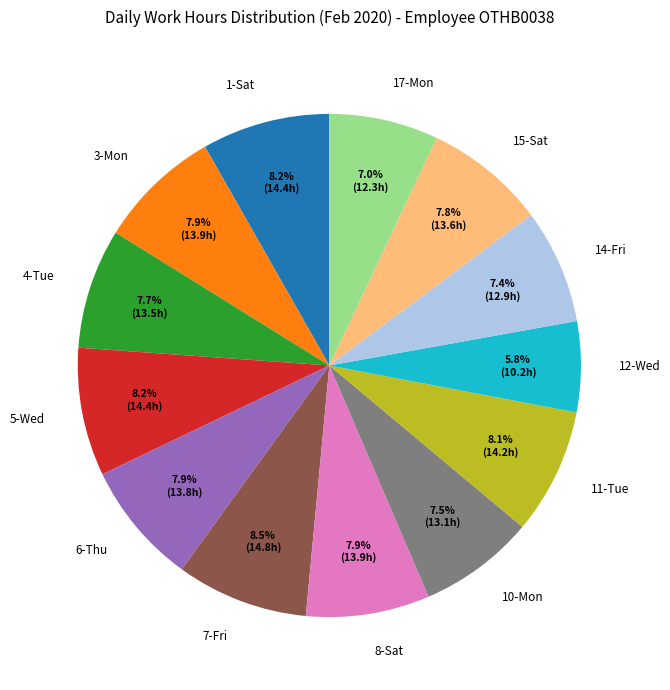

What percentage is the 8-Sat slice, to the nearest percent?

8%